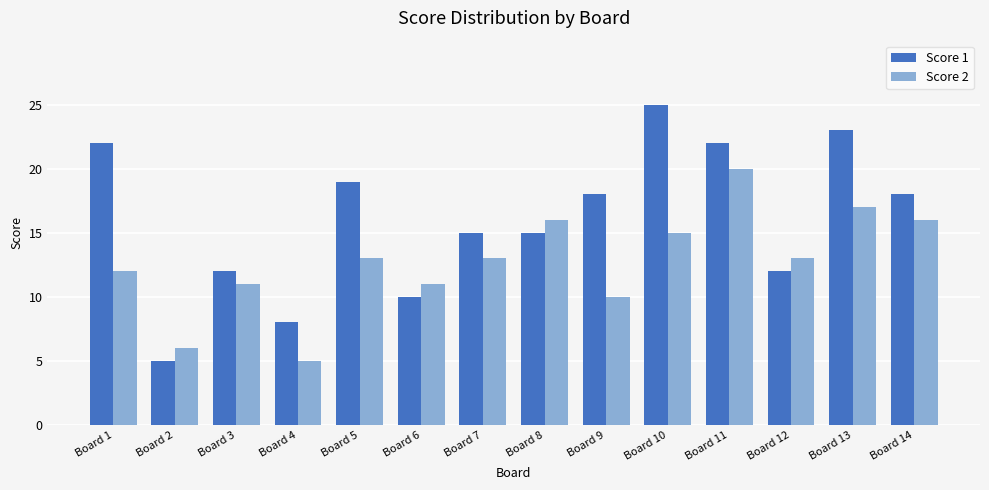

How many bars are there in total?

28